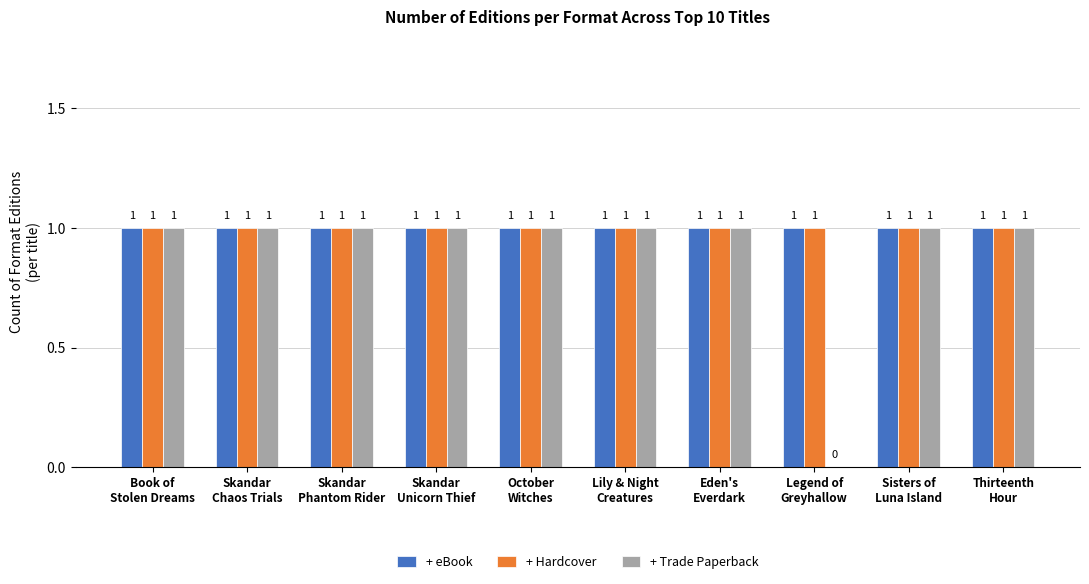

What is the sum of the + Hardcover values at Eden's
Everdark and Sisters of
Luna Island?

2